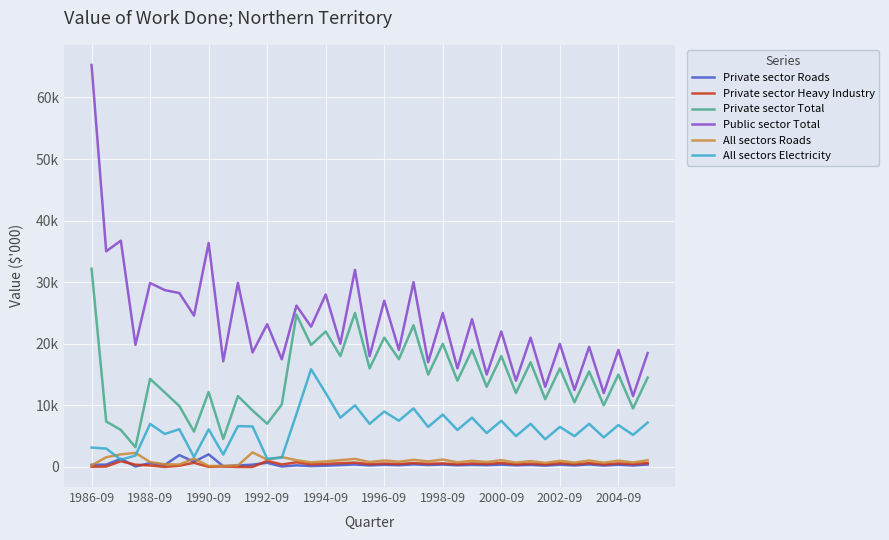

What is the value of the All sectors Roads point at the 11th from the left?

231